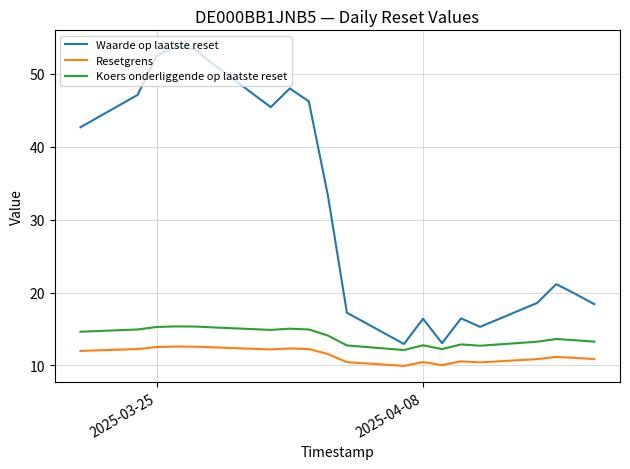

Count the number of data series in this chart.

3